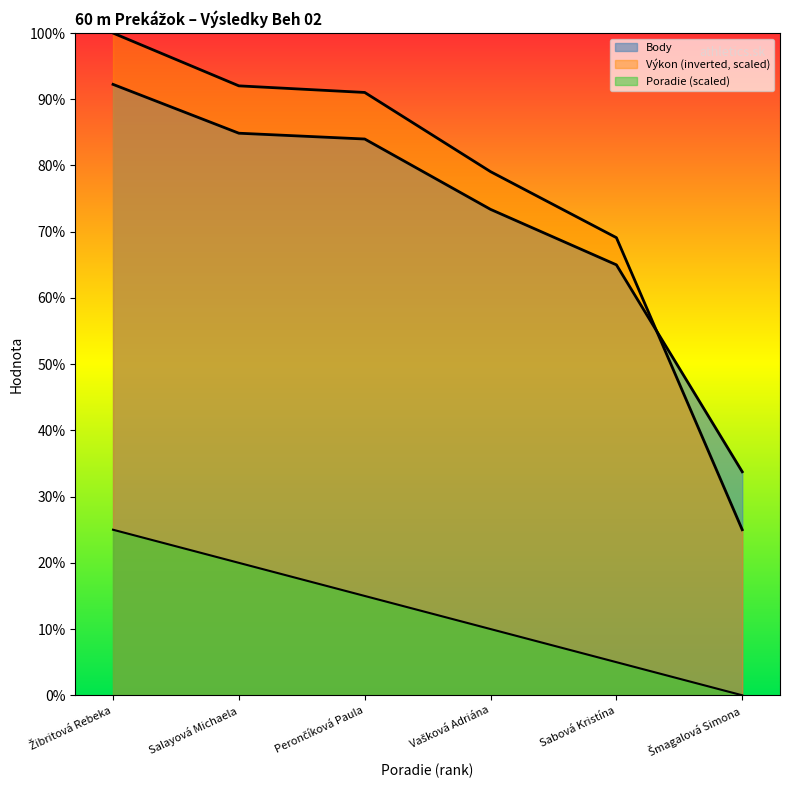

Between Vašková Adriána and Šmagalová Simona, which series saw the biggest shift?

Výkon